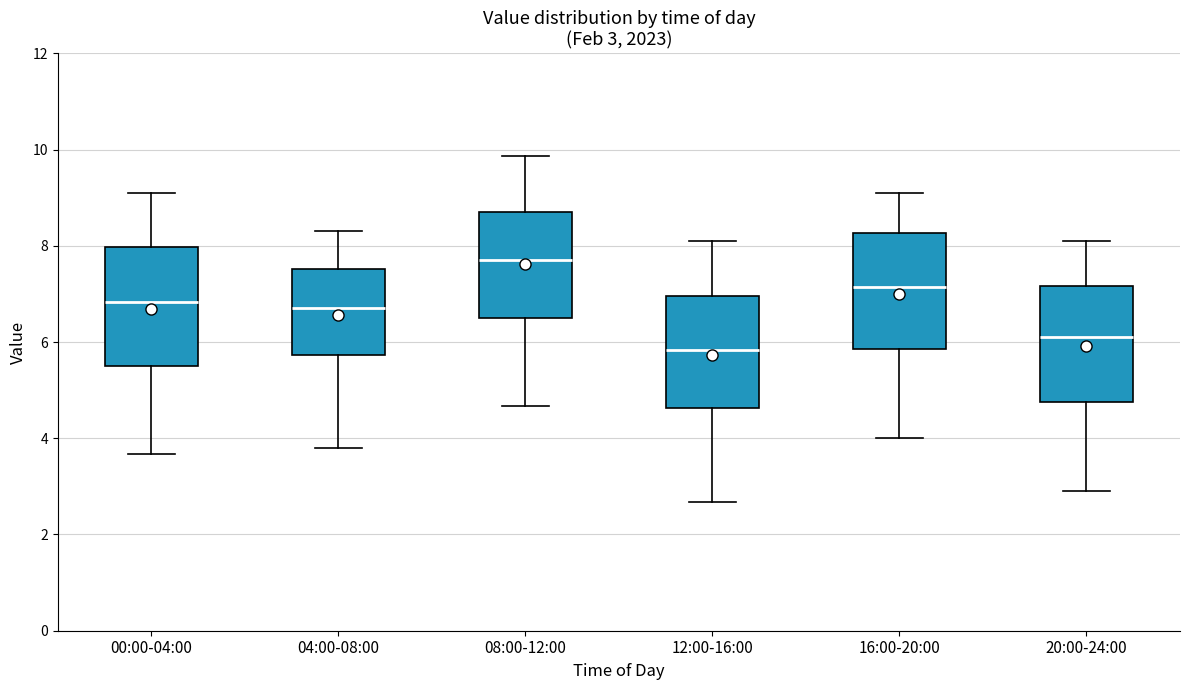

Which box's median line is the lowest?

12:00-16:00